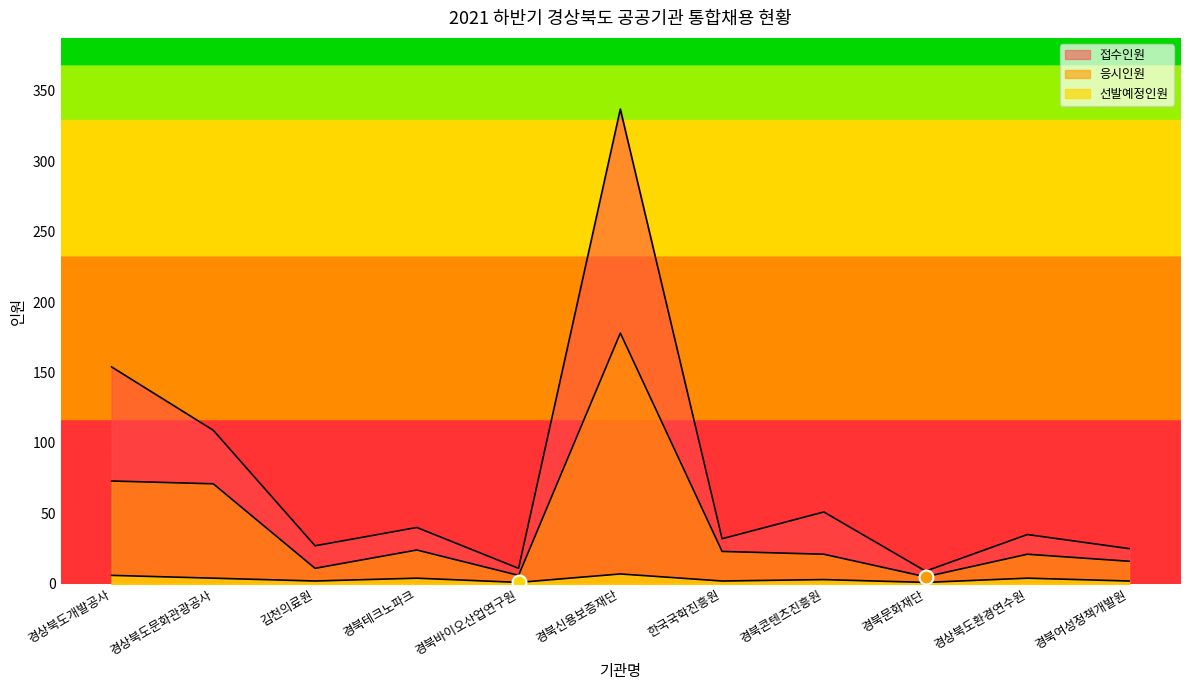

List the series in order of their overall mean, lowest first.

선발예정인원, 응시인원, 접수인원